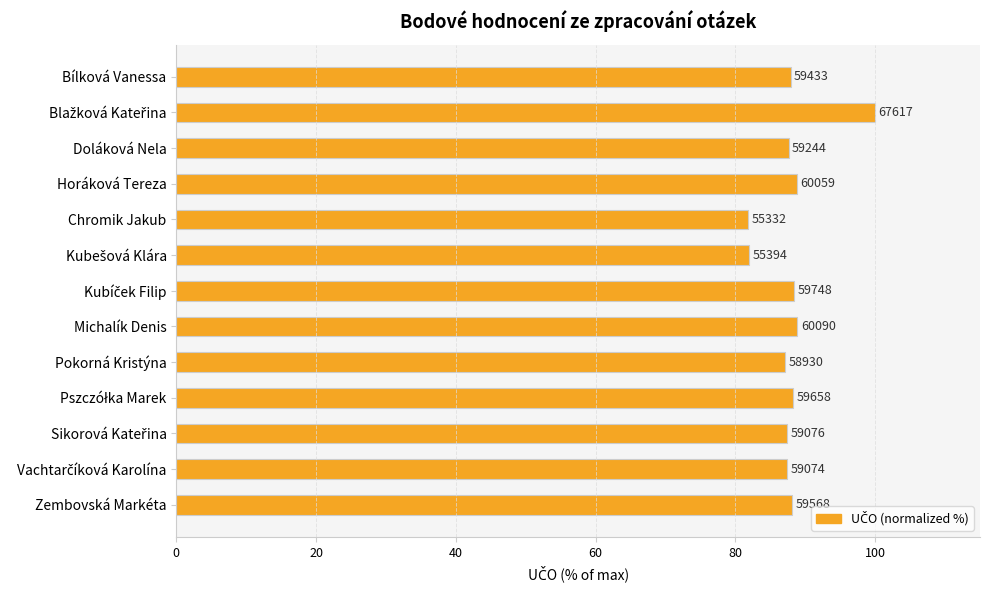

Are the bars horizontal?

Yes